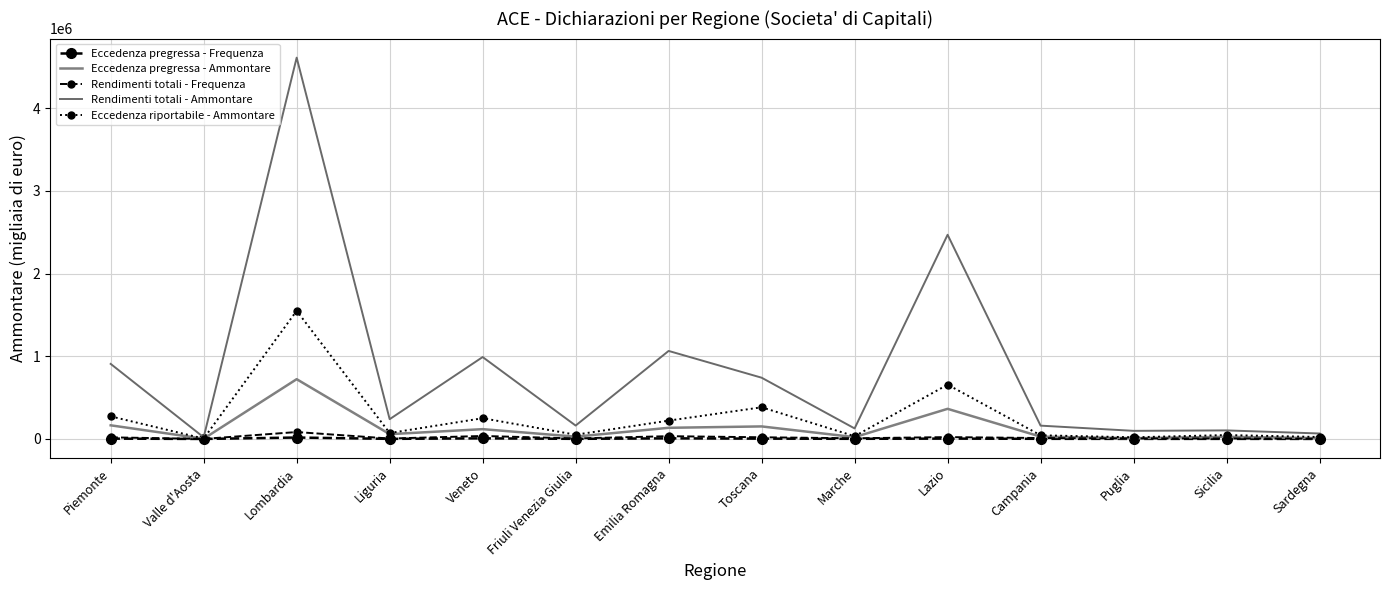

Between Liguria and Campania, which series saw the biggest shift?

Rendimenti totali - Ammontare